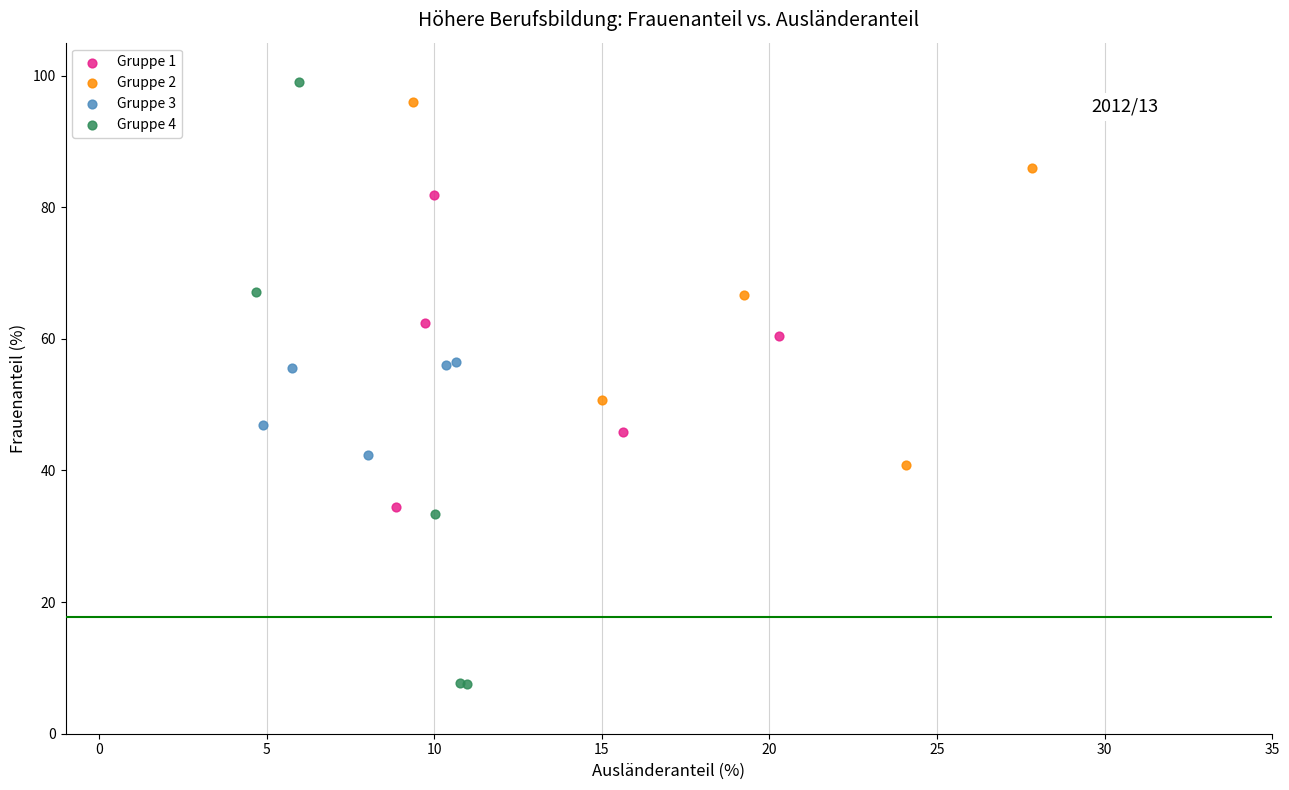

What are all the series names shown in the legend?

Gruppe 1, Gruppe 2, Gruppe 3, Gruppe 4